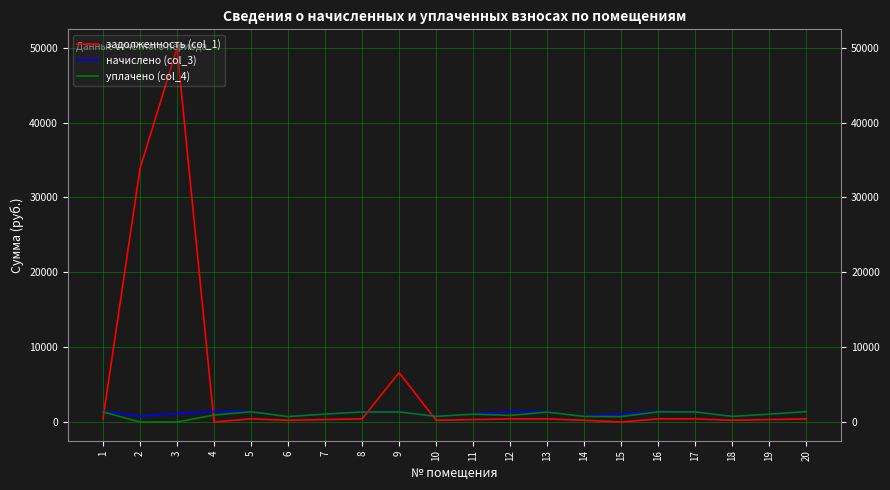

Which series has the largest range (max minus min)?

задолженность (col_1)